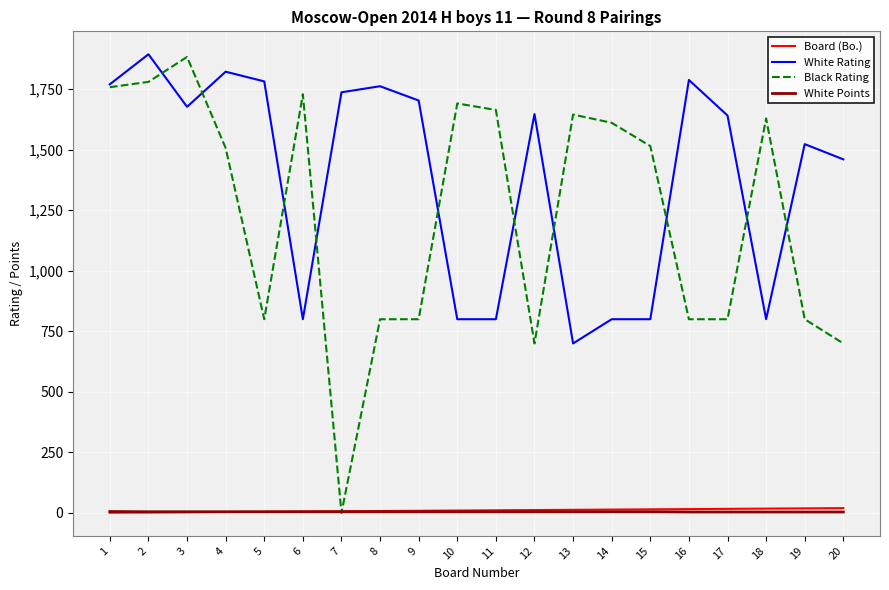

The value of White Rating at 13 is 1237. True or false?

False